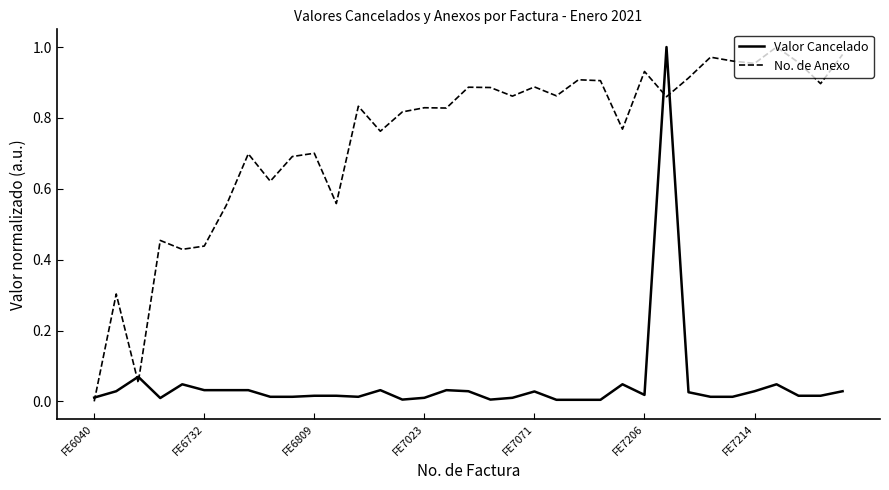

Which series has the largest total across all categories?

No. de Anexo